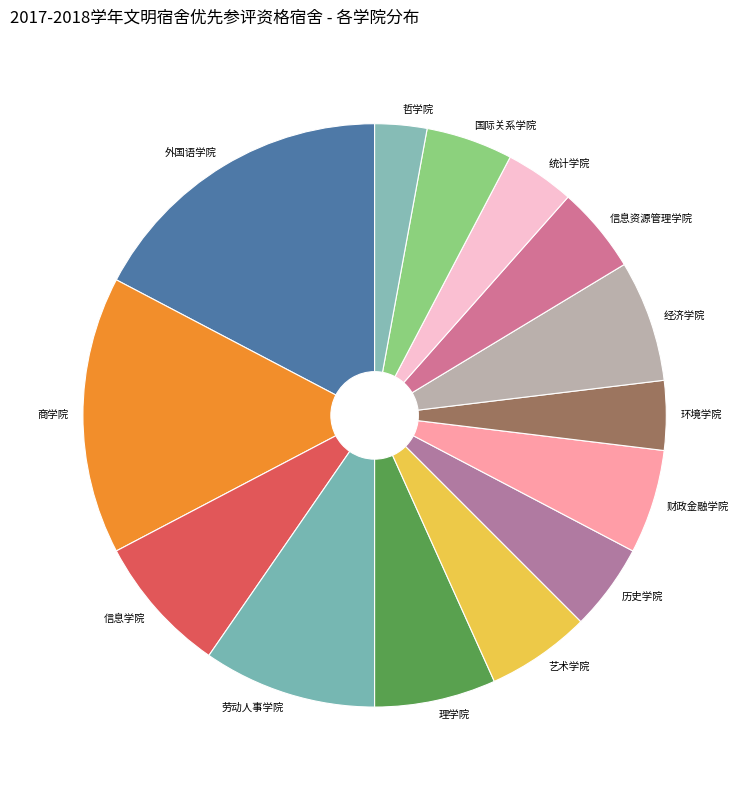

True or false: 理学院 accounts for 1% of the total.

False